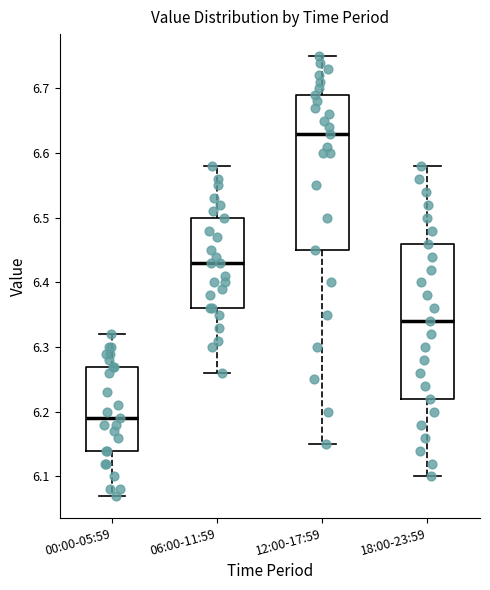

Where is the lower edge of the box for 18:00-23:59 on the y-axis? The values are not printed on the chart, so give them approximately, as read against the axis.

6.22